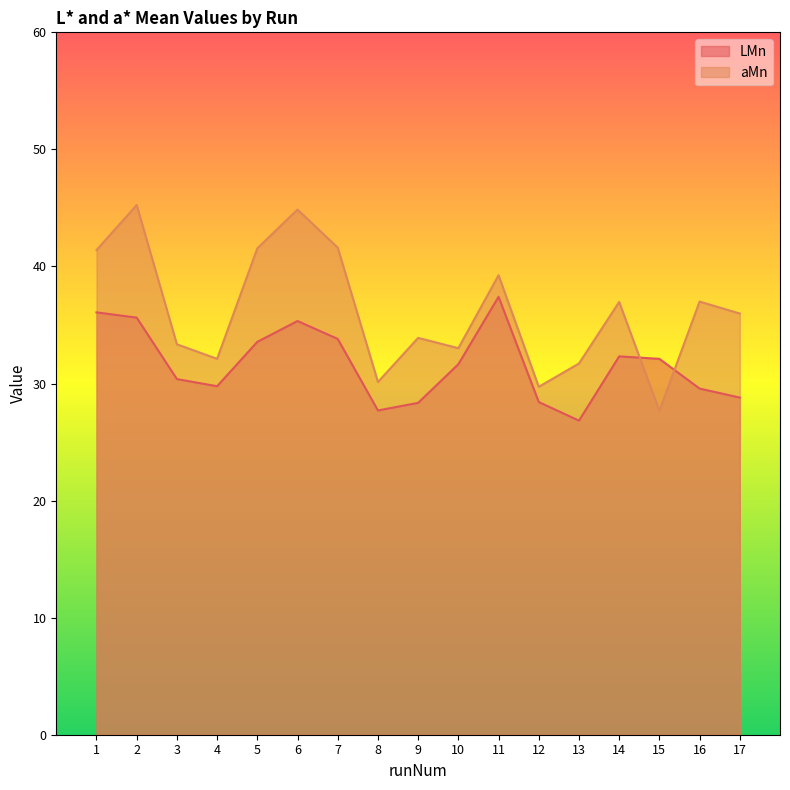

What is the value of the aMn point at the 12th from the left?

29.7